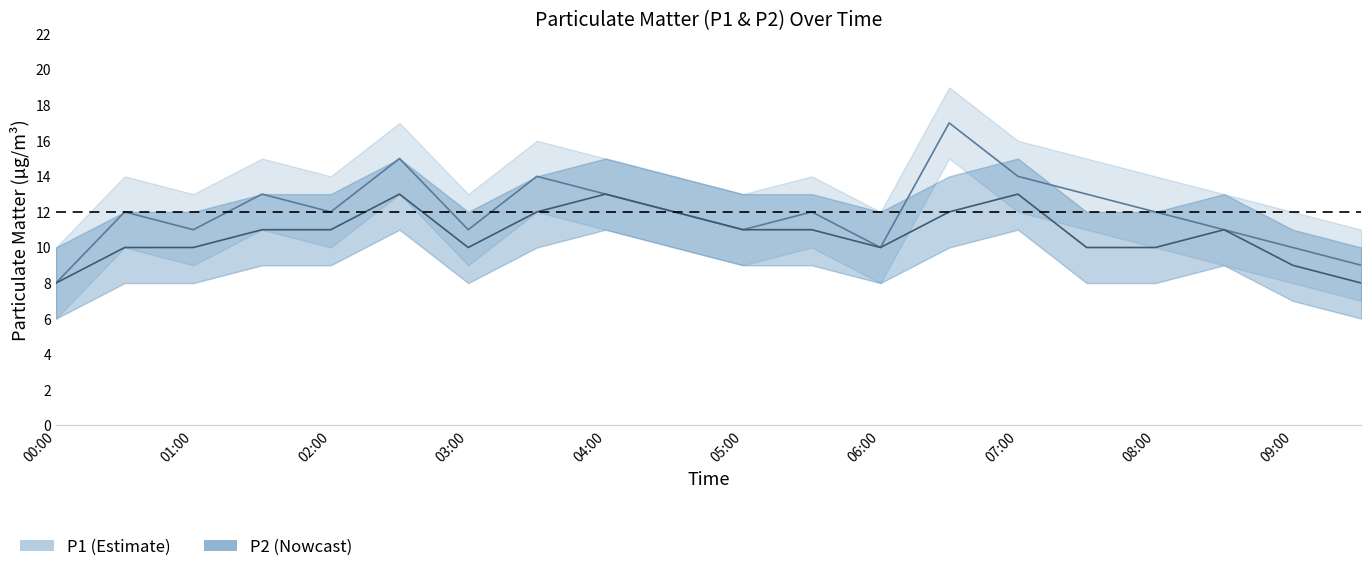

Rank the categories by P2 value from lowest to highest.

00:00, 09:30, 09:00, 00:30, 01:00, 03:00, 06:00, 07:30, 08:00, 01:30, 02:00, 05:00, 05:30, 08:30, 03:30, 04:30, 06:30, 02:30, 04:00, 07:00